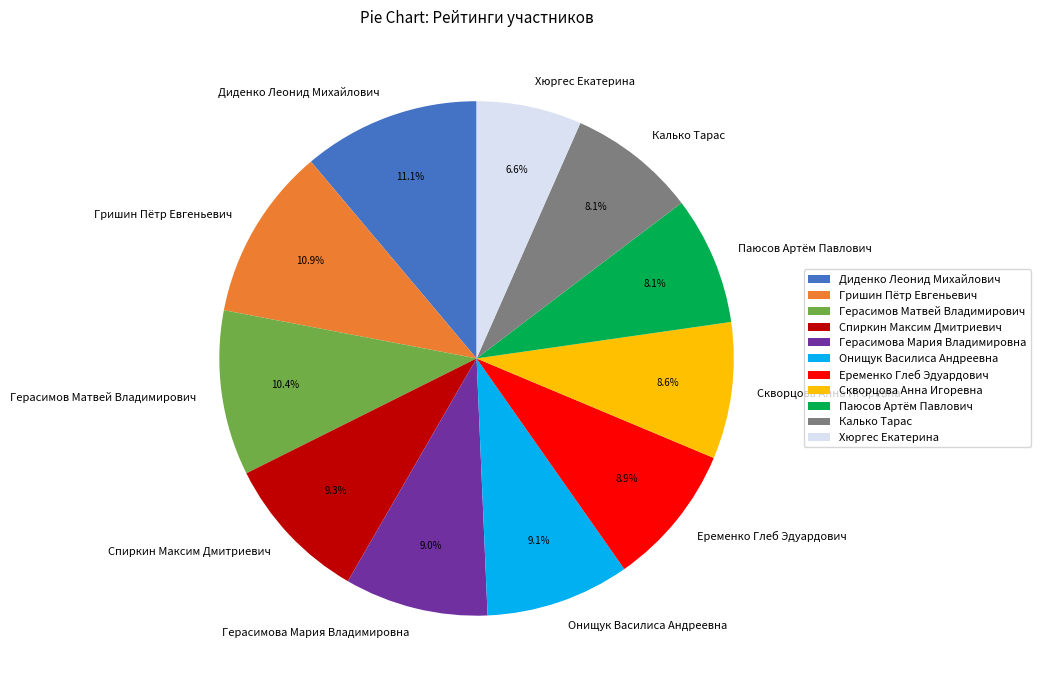

To the nearest percent, what is the combined percentage of Еременко Глеб Эдуардович and Герасимов Матвей Владимирович?

19%